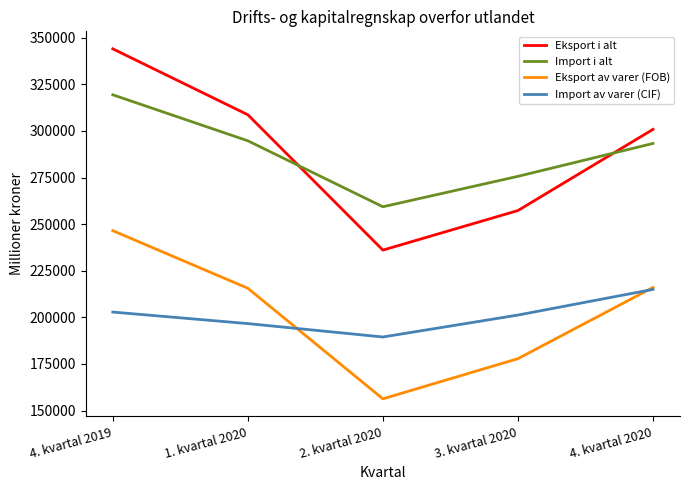

Where does the Import i alt series first go above 293286?

4. kvartal 2019